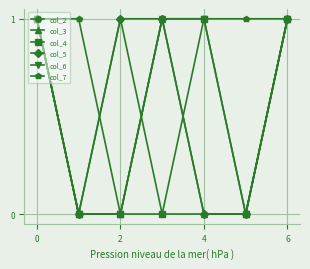

Which series has the largest total across all categories?

col_7